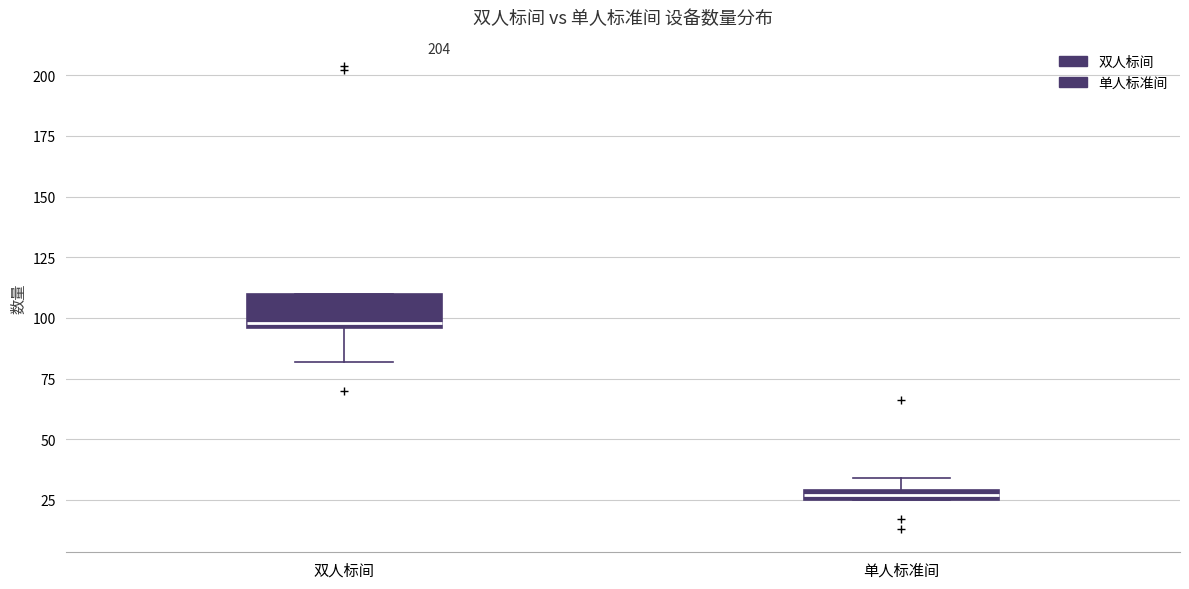

Which box is the tallest, from its lower edge to its upper edge?

双人标间